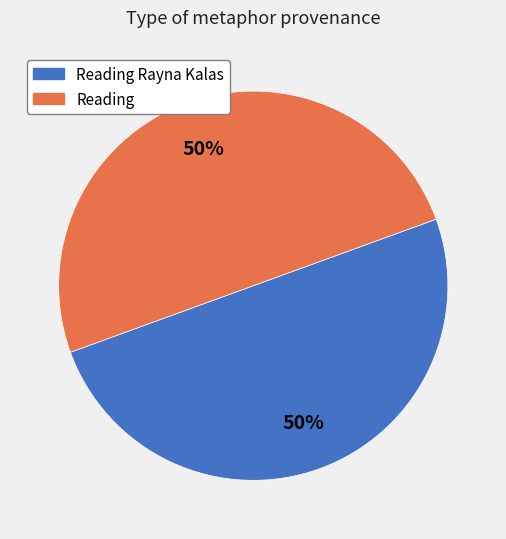

To the nearest percent, what is the average slice percentage?

50%